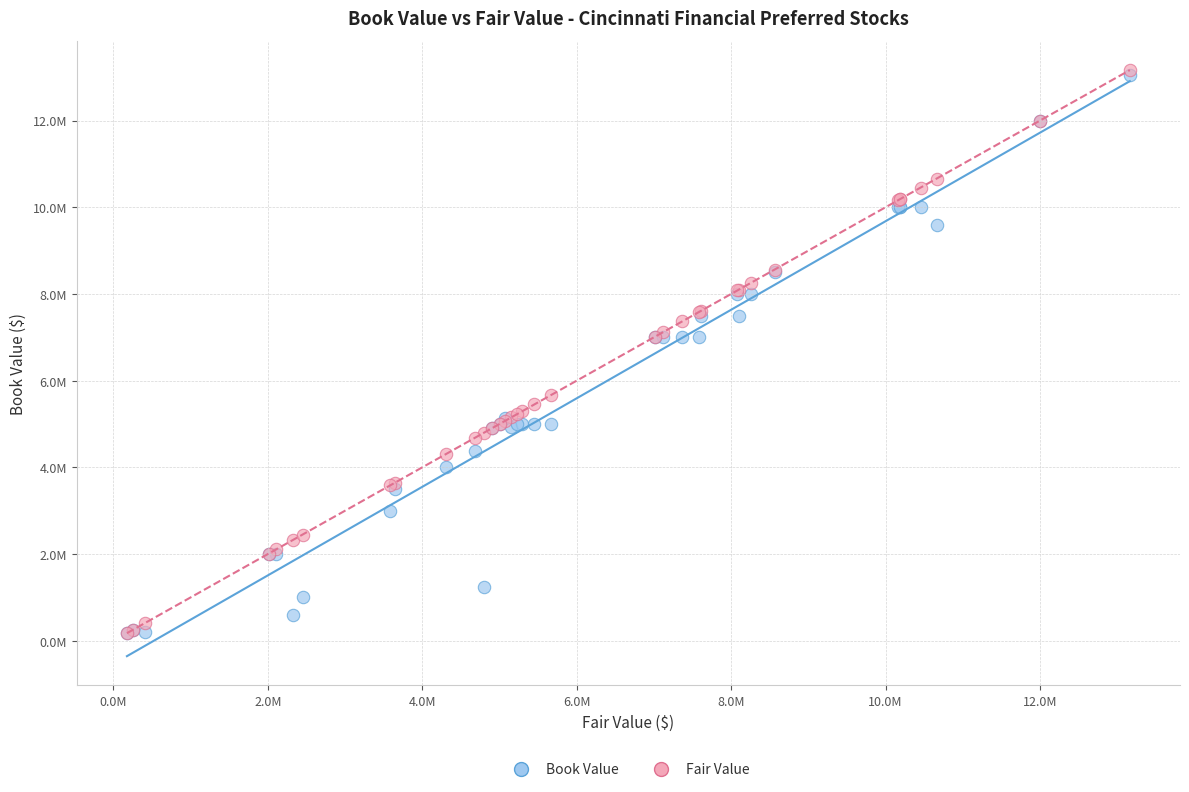

What are all the series names shown in the legend?

Book Value, Fair Value